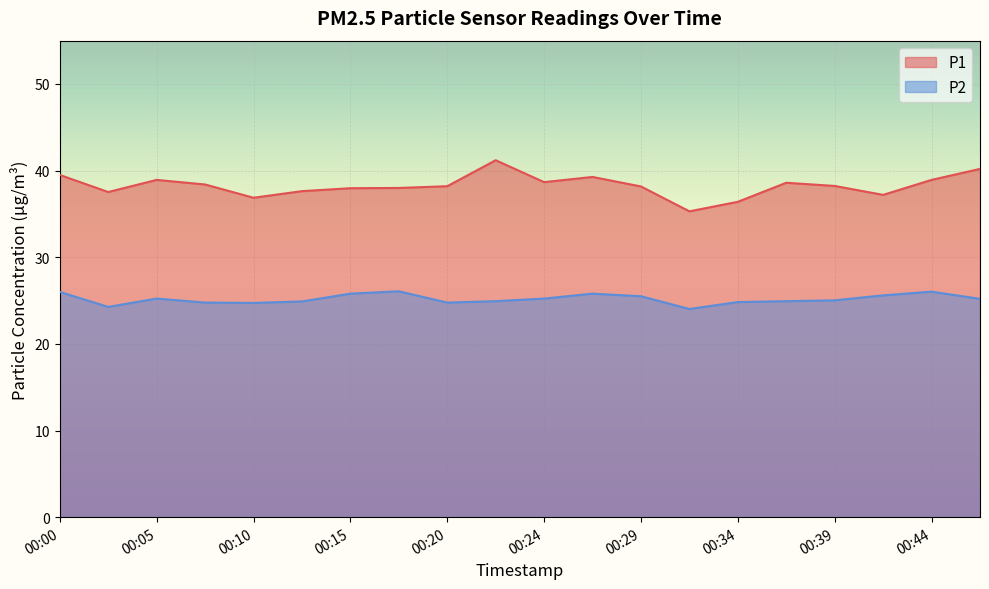

At which category is the sum across all series the highest?

00:22